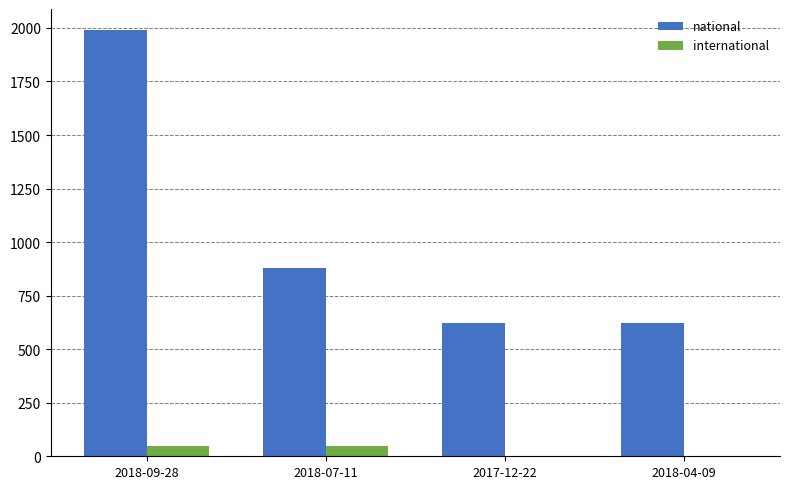

Which series changed the most between 2018-09-28 and 2018-04-09?

national